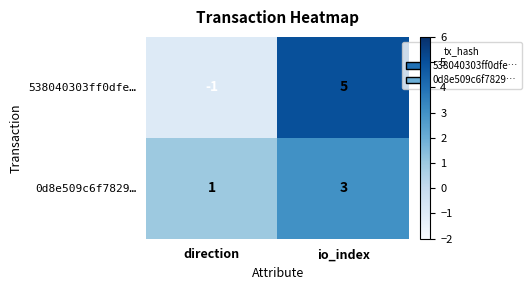

What is the greatest value displayed?

5